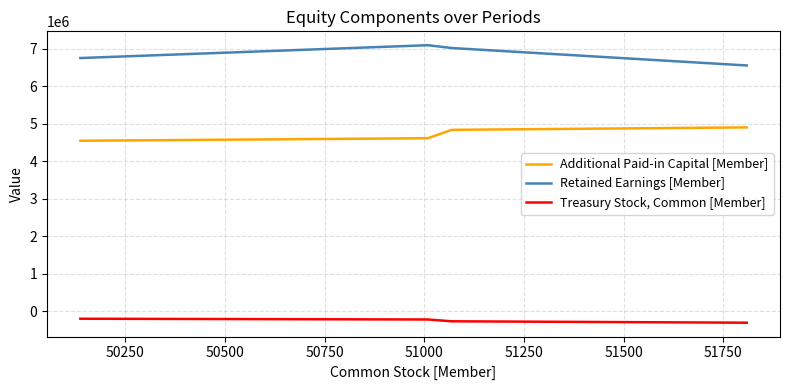

List the series in order of their overall mean, lowest first.

Treasury Stock, Common [Member], Additional Paid-in Capital [Member], Retained Earnings [Member]